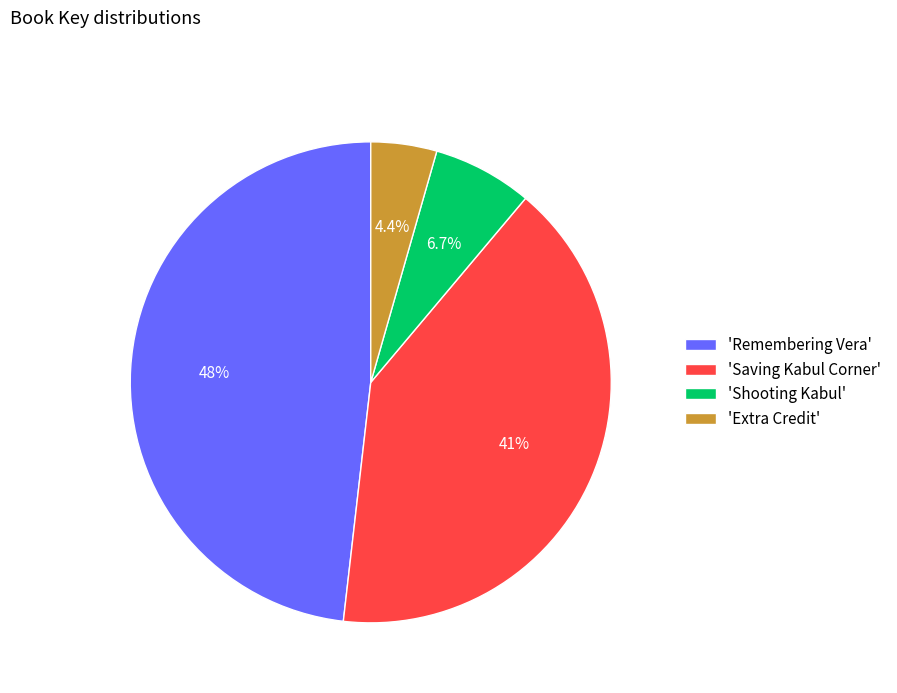

To the nearest percent, what is the difference between the largest and smallest slice percentages?

44%